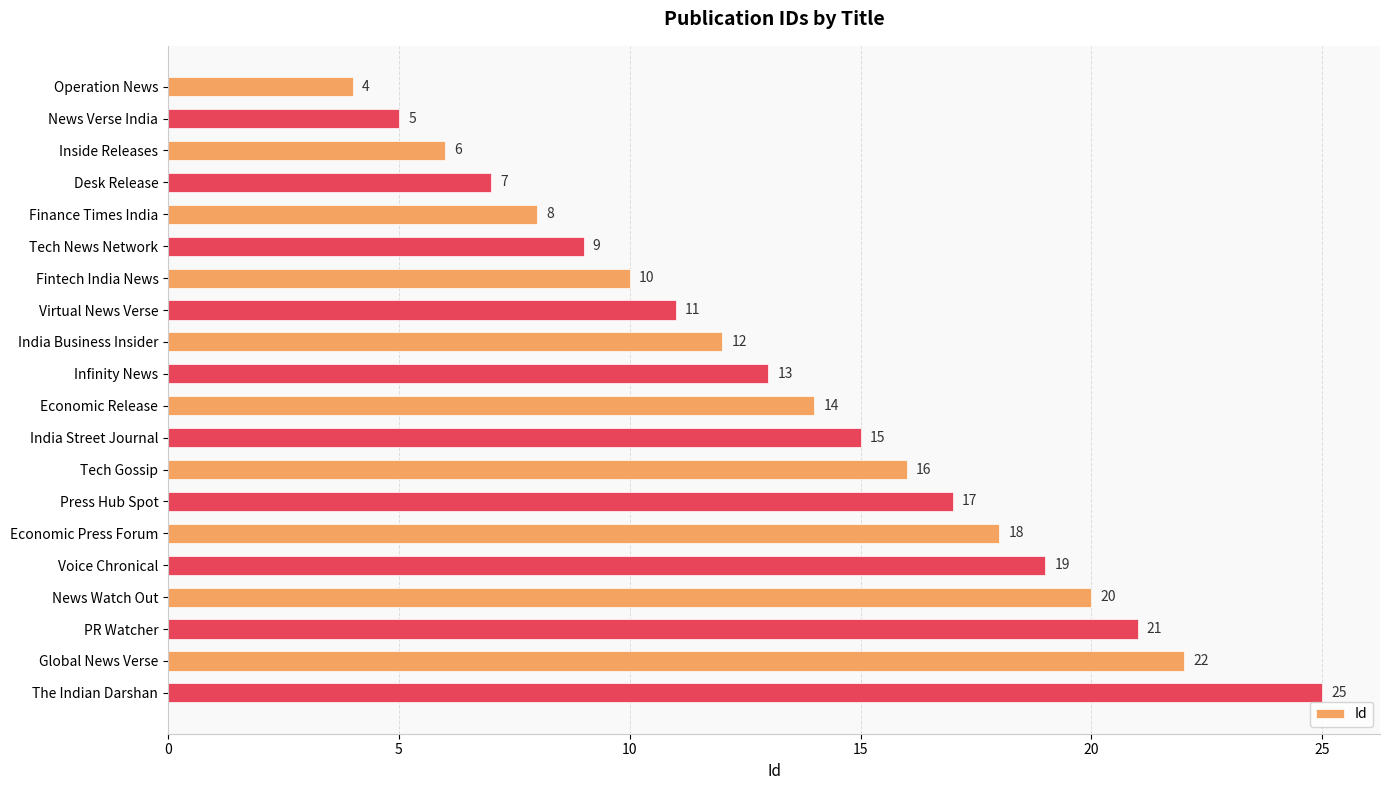

What is the ratio of the value at Economic Press Forum to the value at Virtual News Verse?

1.6